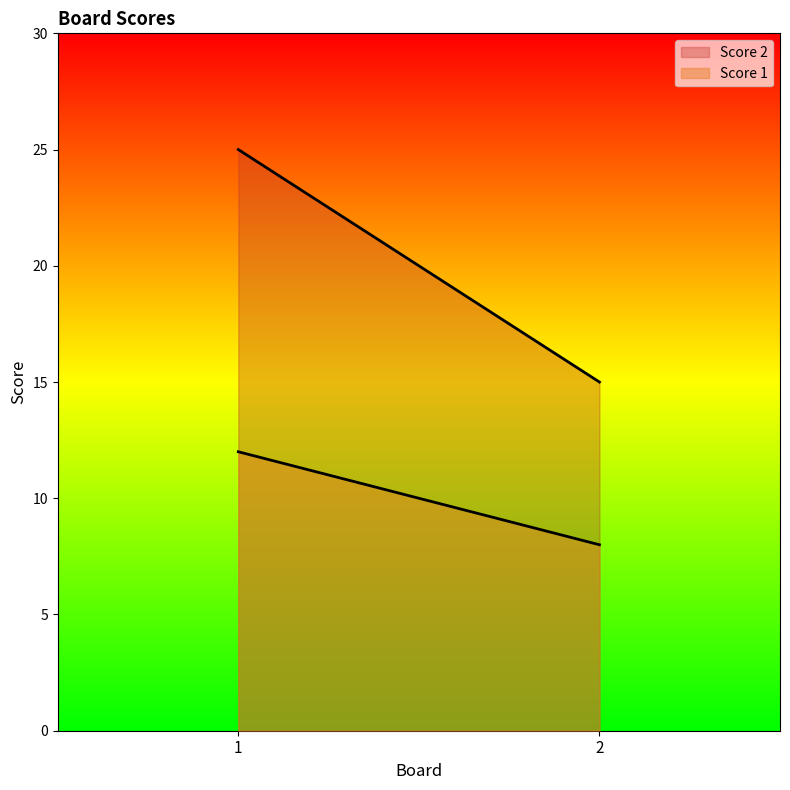

What is the value of the Score 1 point at the 2nd from the left?

8